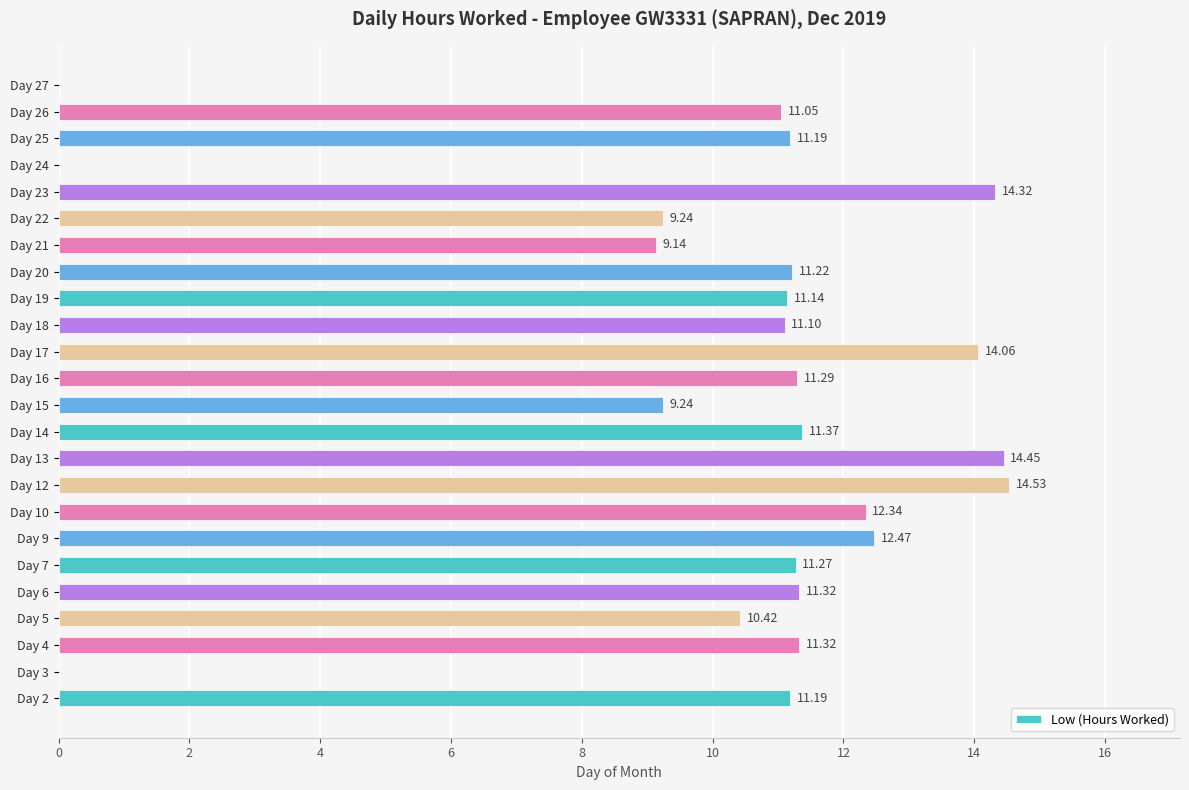

What is the sum of all values?

243.7